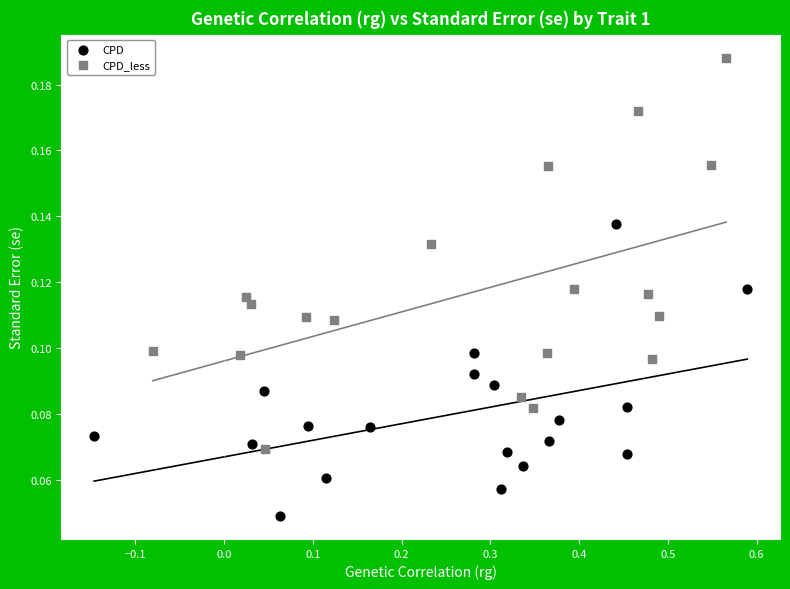

Which series has the largest Y range (max minus min)?

CPD_less